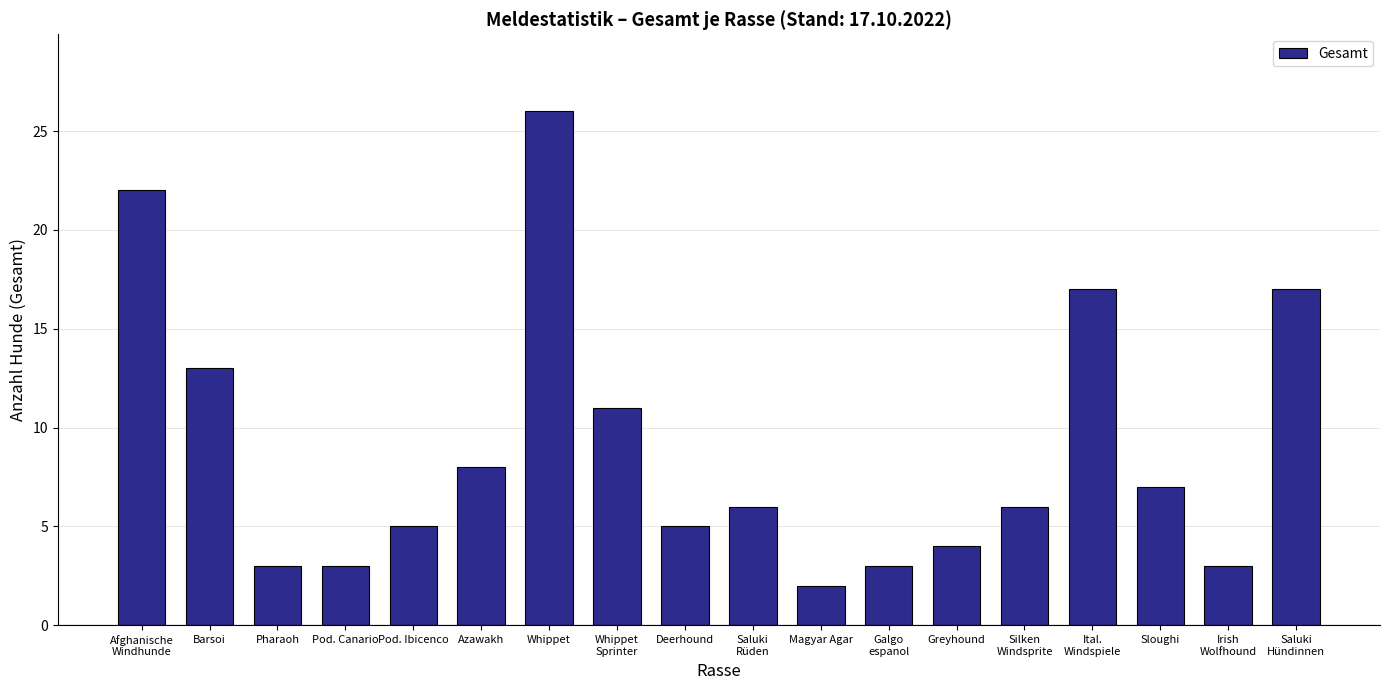

True or false: the data shows 2 at Irish
Wolfhound.

False